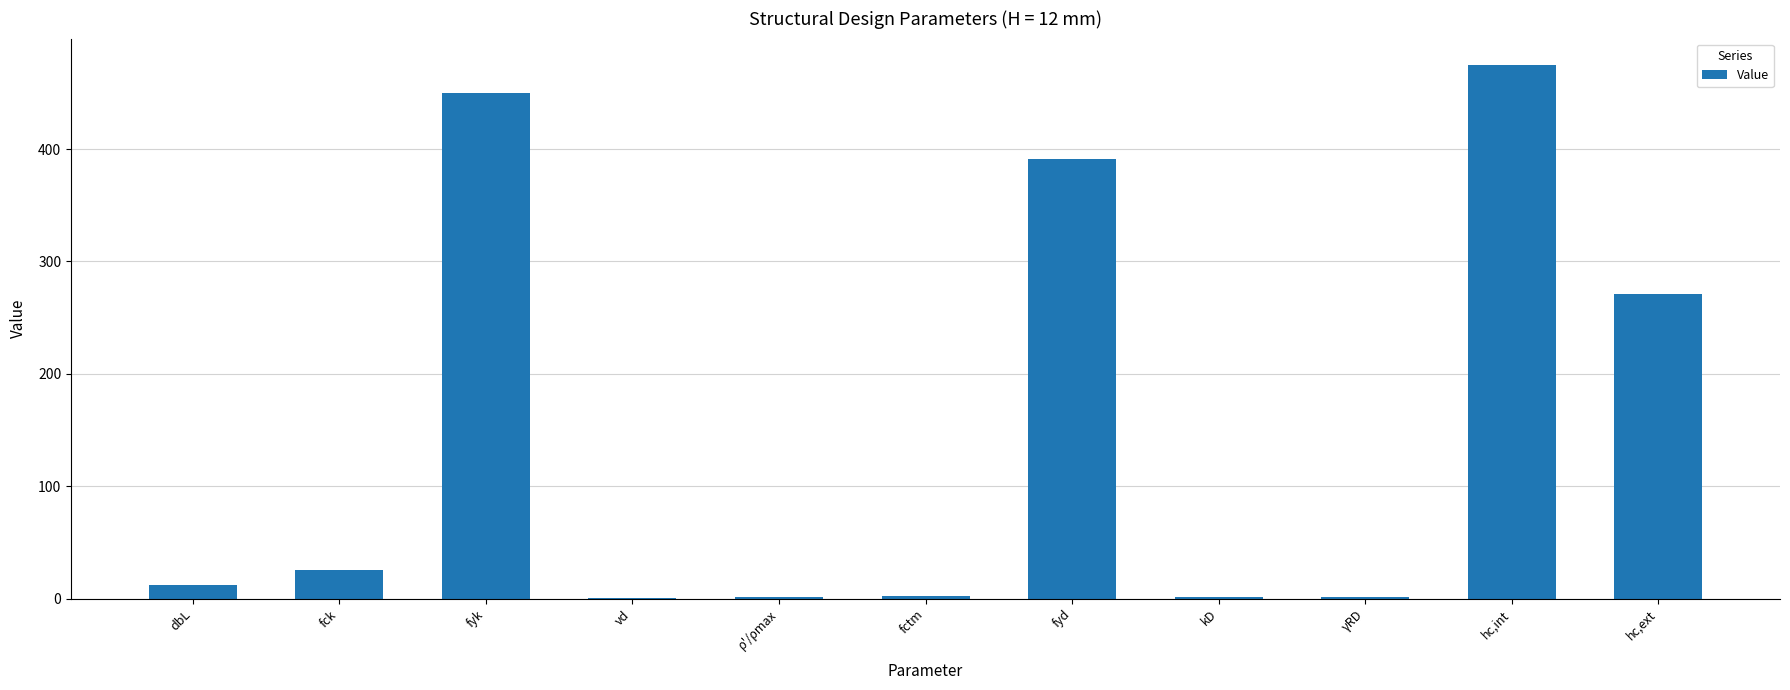

What is the sum of all values?

1630.0